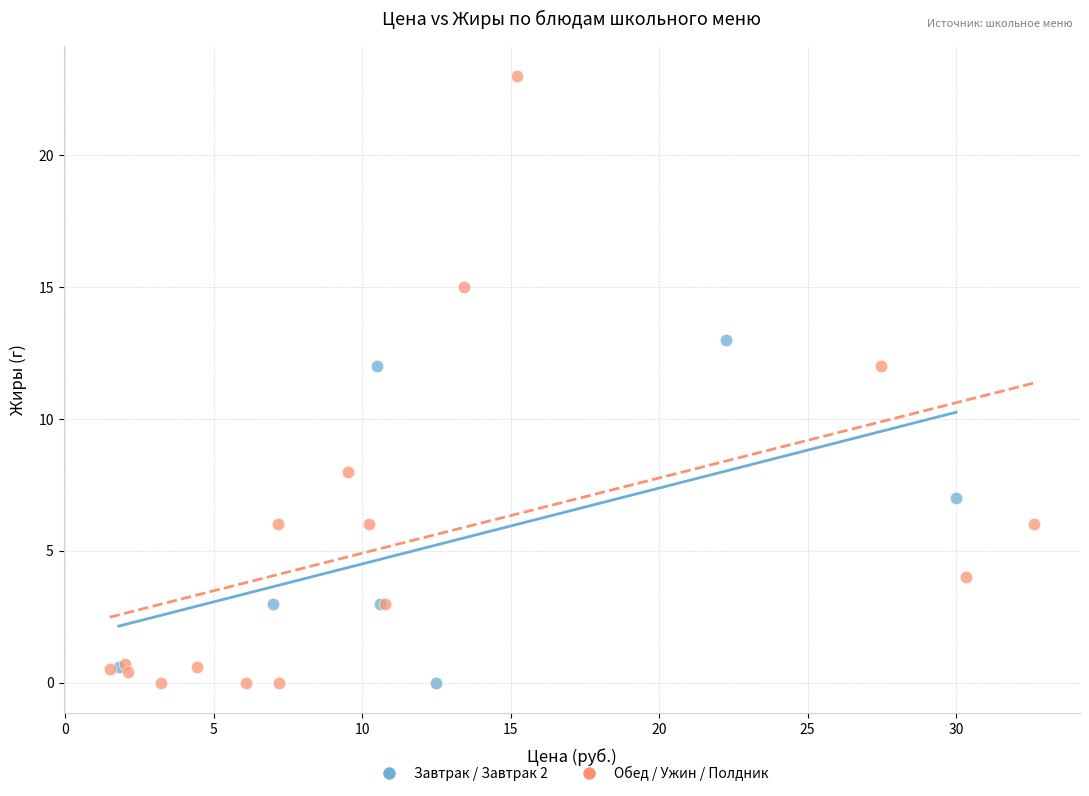

Which series reaches the maximum Y coordinate?

Обед / Ужин / Полдник